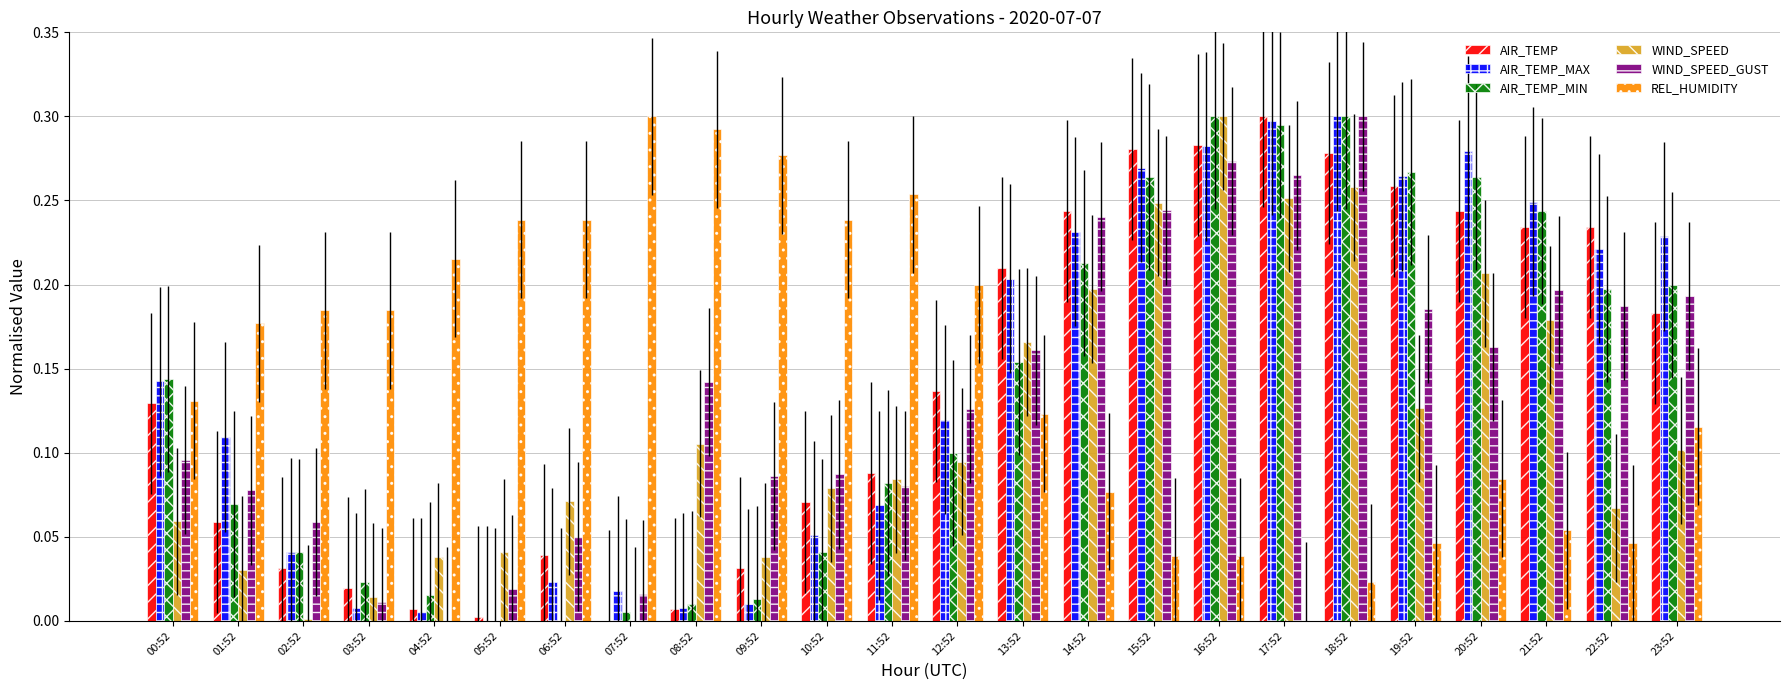

Which category has the highest value in the WIND_SPEED series?

16:52